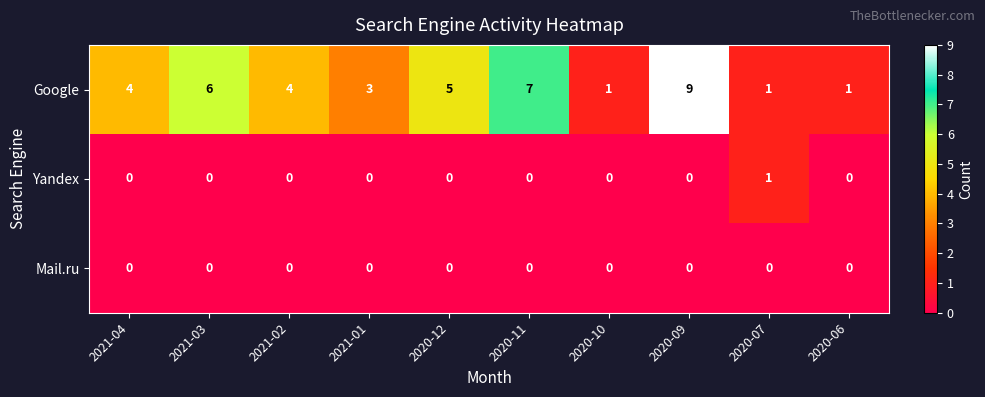

Between 2021-03 and 2020-07, which series saw the biggest shift?

Google